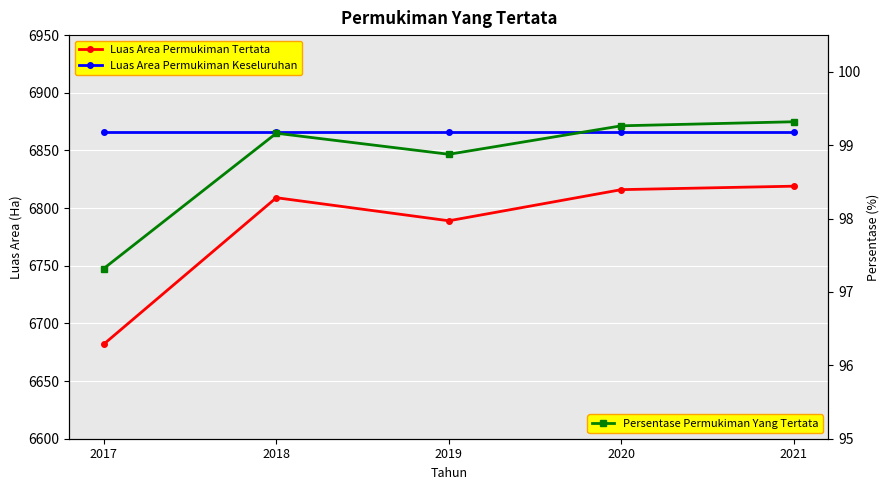

Reading left to right, transcribe all the data shown in this chart.

Luas Area Permukiman Tertata: 2017=6682.0	2018=6809.0	2019=6789.0	2020=6816.0	2021=6819.0
Luas Area Permukiman Keseluruhan: 2017=6866.1	2018=6866.1	2019=6866.1	2020=6866.1	2021=6866.1
Persentase Permukiman Yang Tertata: 2017=97.3	2018=99.2	2019=98.9	2020=99.3	2021=99.3